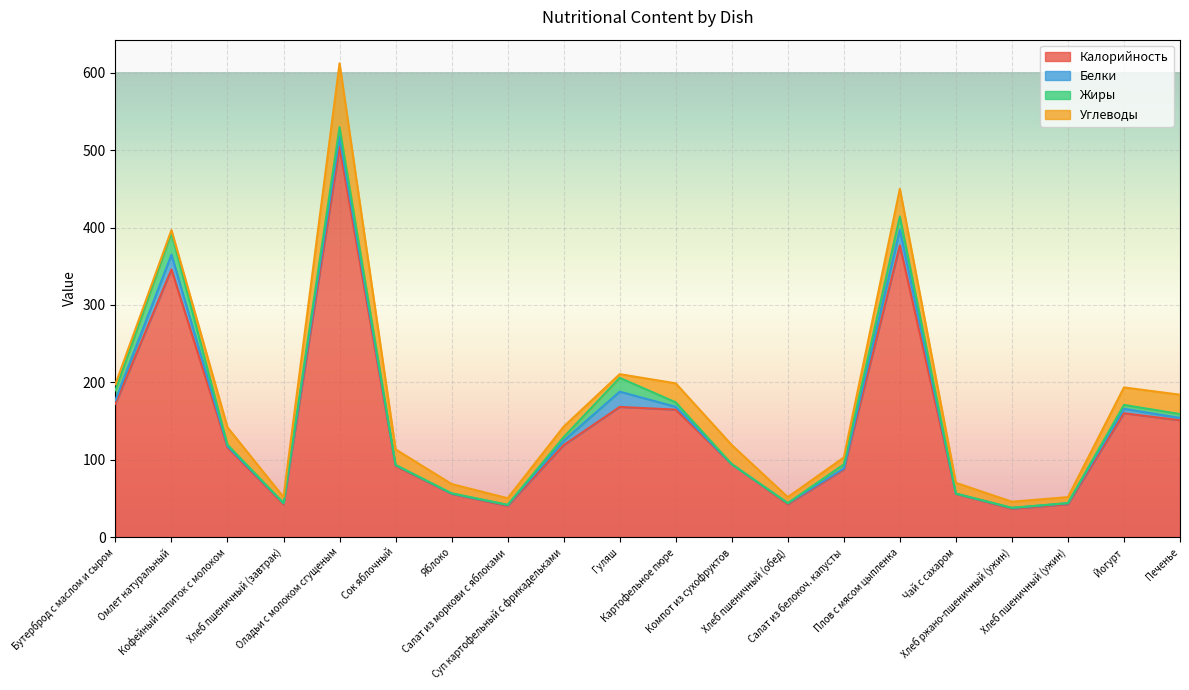

What are all the series names shown in the legend?

Калорийность, Белки, Жиры, Углеводы